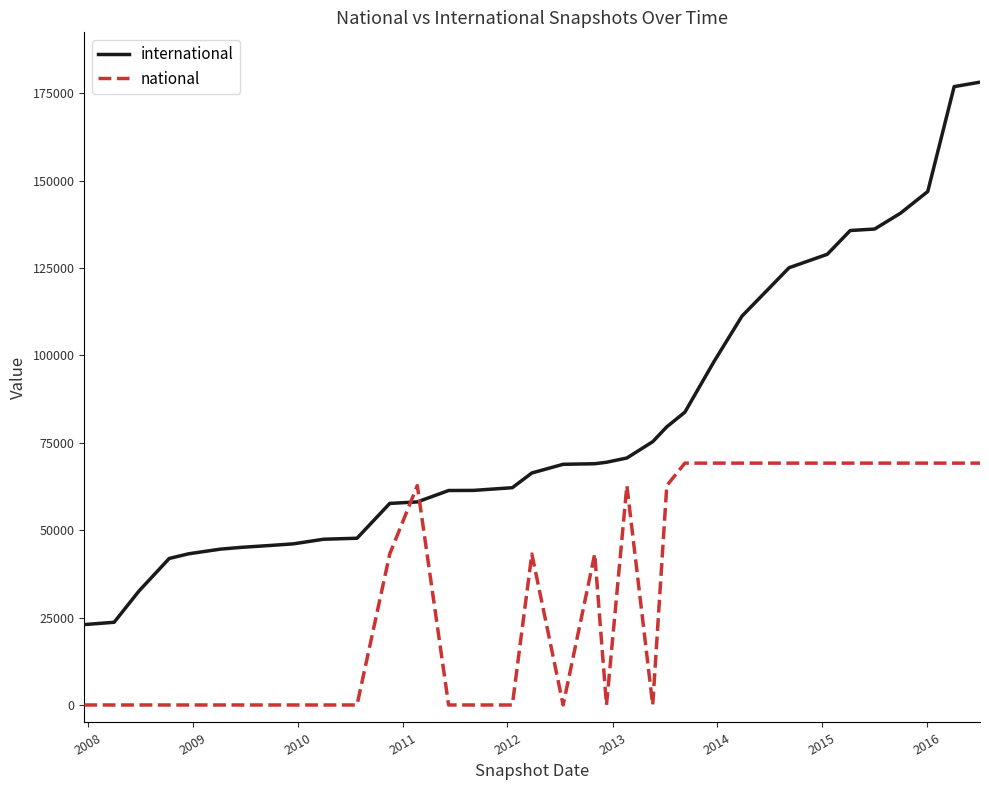

What is the difference between the maximum and minimum values in the international series?

155157